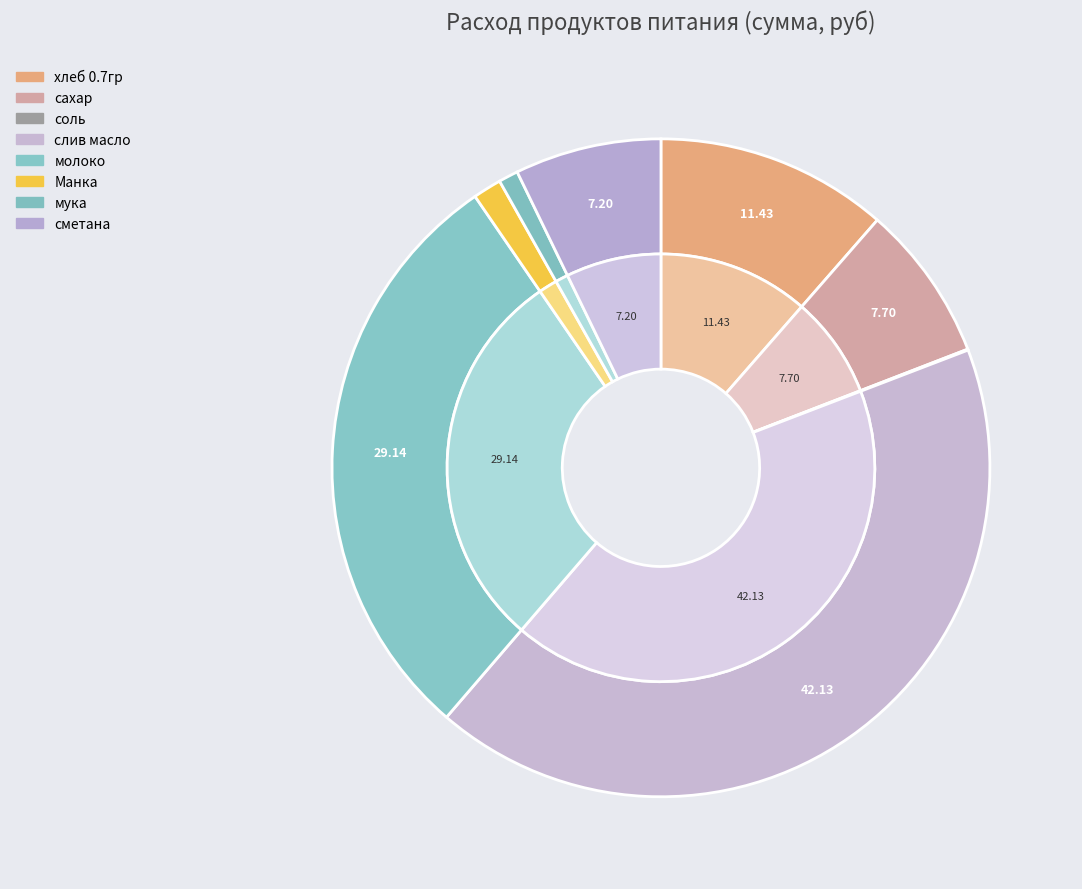

How many slices are in this pie chart?

8